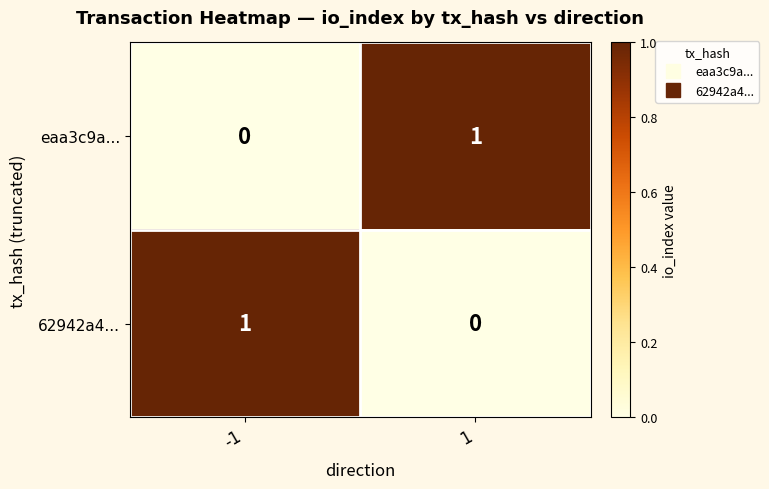

True or false: eaa3c9a... has a value of 0 at -1.

True